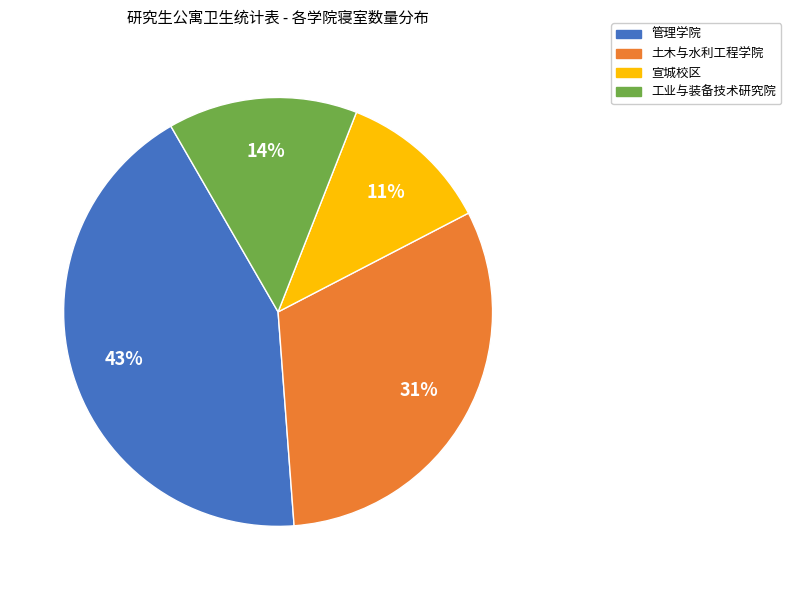

Does 土木与水利工程学院 account for over 50% of the chart?

No